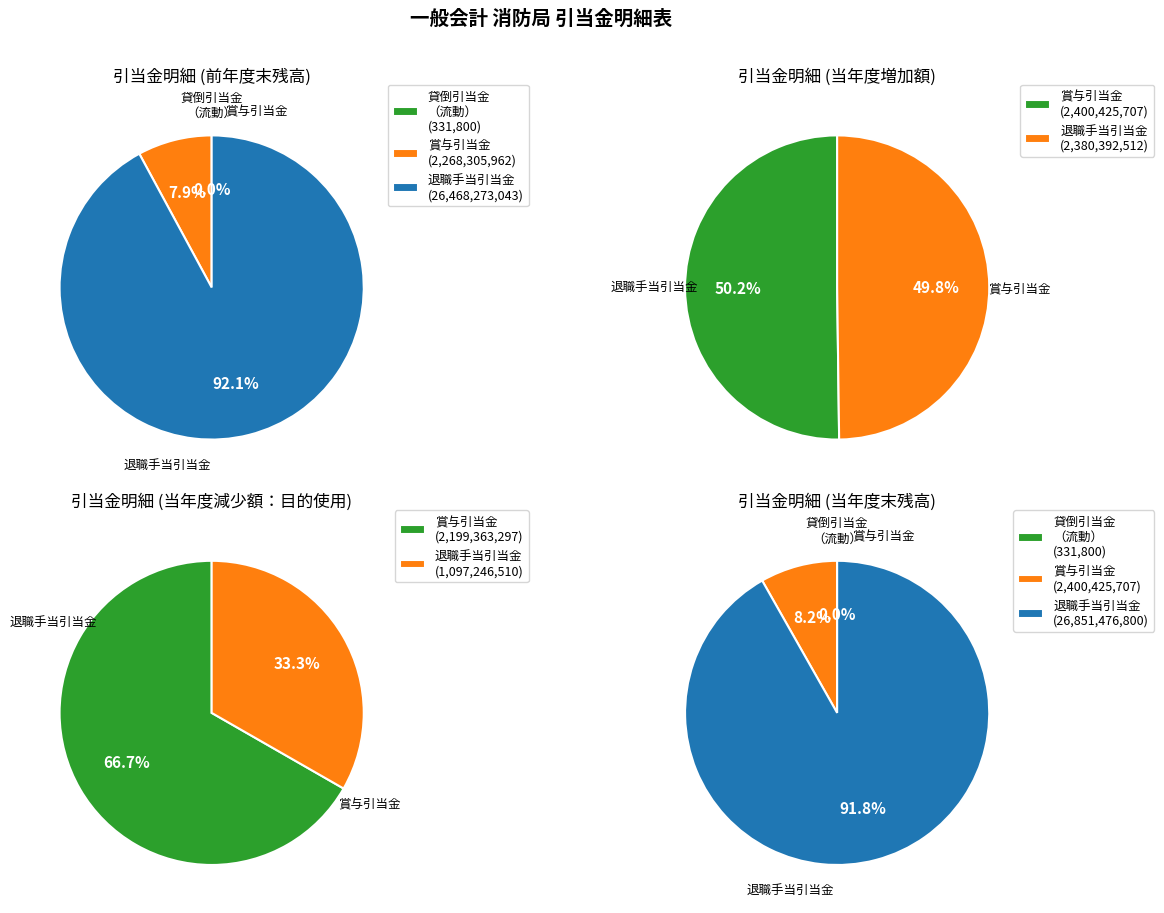

What is the change in value from 貸倒引当金（流動：未収金） to 賞与引当金?

+2400093907